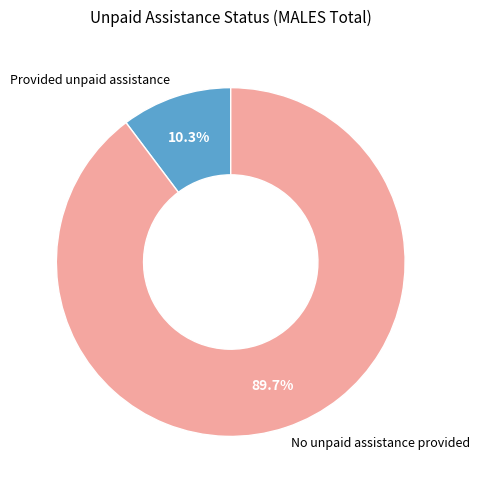

To the nearest percent, what is the difference between the largest and smallest slice percentages?

79%